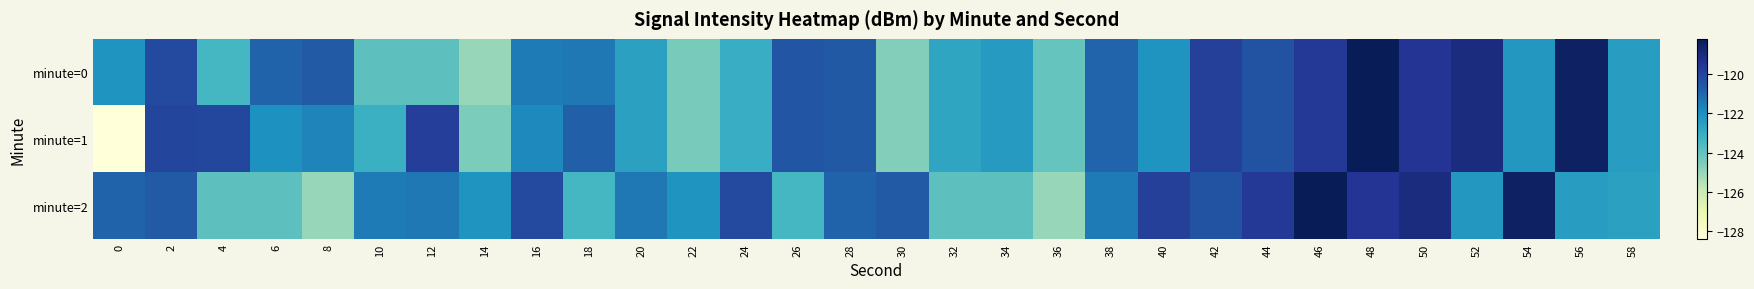

Reading left to right, list all the values displayed in this chart.

minute=0: 0=-122.2	2=-120.2	4=-123.4	6=-120.9	8=-120.6	10=-123.9	12=-123.9	14=-125.0	16=-121.5	18=-121.4	20=-122.6	22=-124.4	24=-123.0	26=-120.5	28=-120.6	30=-124.6	32=-122.7	34=-122.3	36=-124.1	38=-120.9	40=-122.2	42=-119.9	44=-120.4	46=-119.6	48=-118.2	50=-119.5	52=-119.0	54=-122.2	56=-118.5	58=-122.4
minute=1: 0=-128.4	2=-120.1	4=-120.1	6=-122.1	8=-121.7	10=-123.1	12=-119.8	14=-124.5	16=-121.8	18=-120.8	20=-122.6	22=-124.4	24=-123.0	26=-120.5	28=-120.6	30=-124.6	32=-122.7	34=-122.3	36=-124.1	38=-120.9	40=-122.2	42=-119.9	44=-120.4	46=-119.6	48=-118.2	50=-119.5	52=-119.0	54=-122.2	56=-118.5	58=-122.4
minute=2: 0=-120.9	2=-120.6	4=-123.9	6=-123.9	8=-125.0	10=-121.5	12=-121.4	14=-122.2	16=-120.2	18=-123.4	20=-121.4	22=-122.2	24=-120.2	26=-123.4	28=-120.9	30=-120.6	32=-123.9	34=-123.9	36=-125.0	38=-121.5	40=-119.9	42=-120.4	44=-119.6	46=-118.2	48=-119.5	50=-119.0	52=-122.2	54=-118.5	56=-122.4	58=-122.6